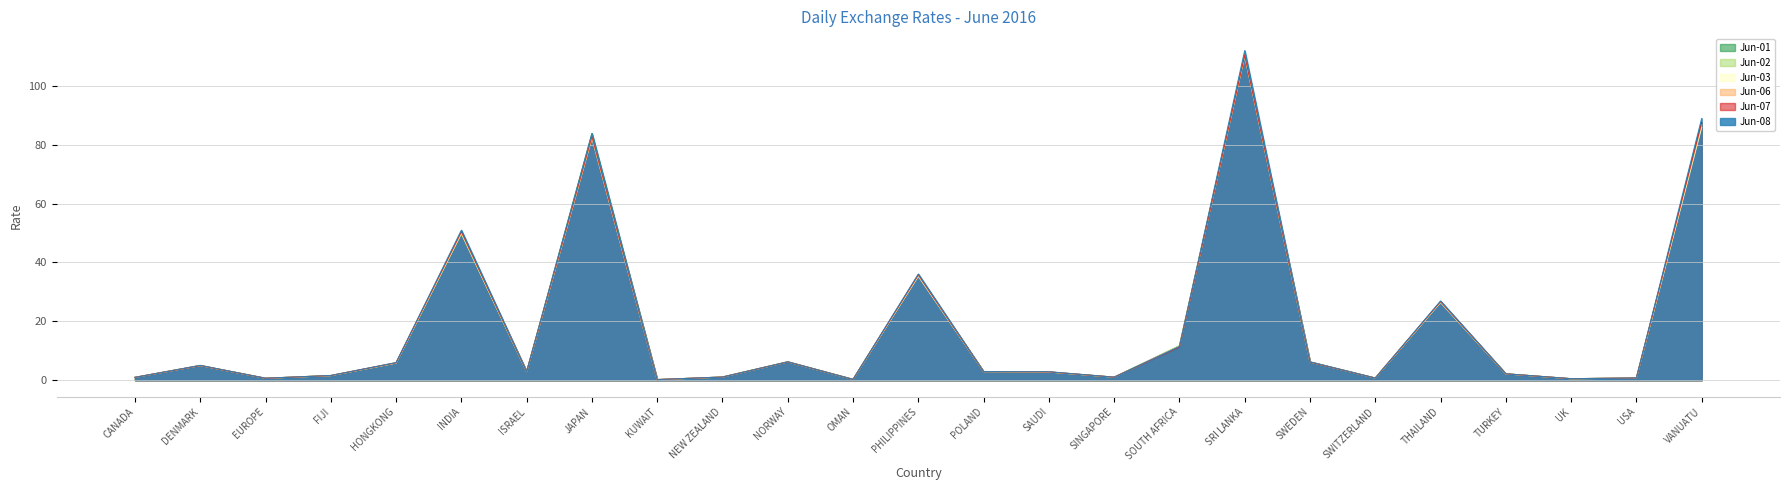

What is the minimum value shown in the chart?

0.2